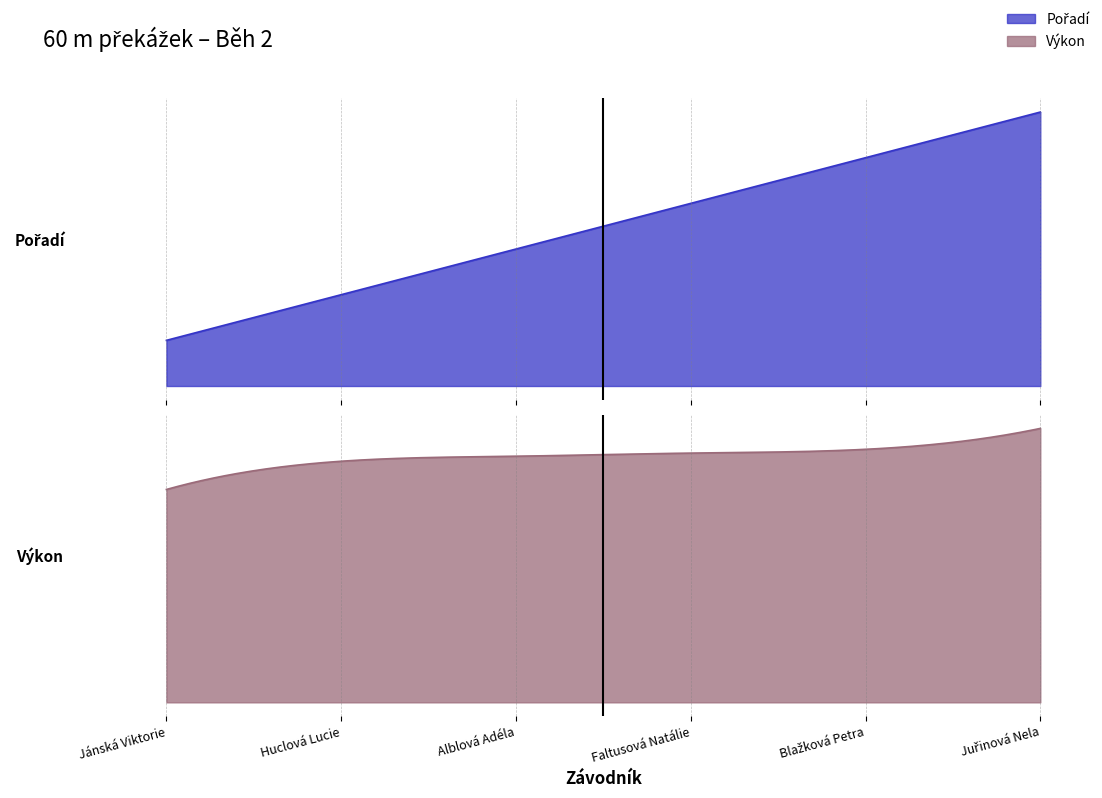

List the series in order of their peak value, lowest first.

Pořadí, Výkon